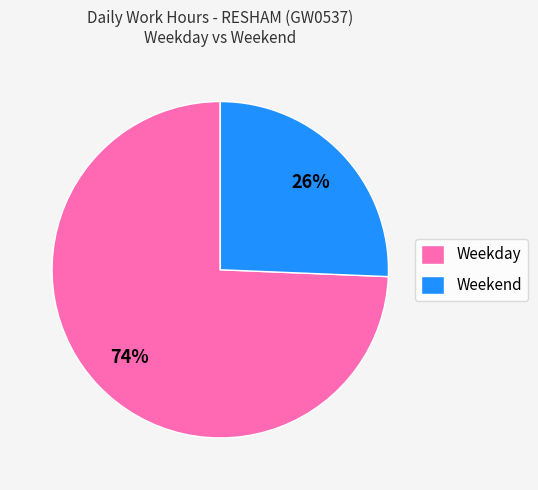

Do Weekday and Weekend together represent more than half of the pie?

Yes